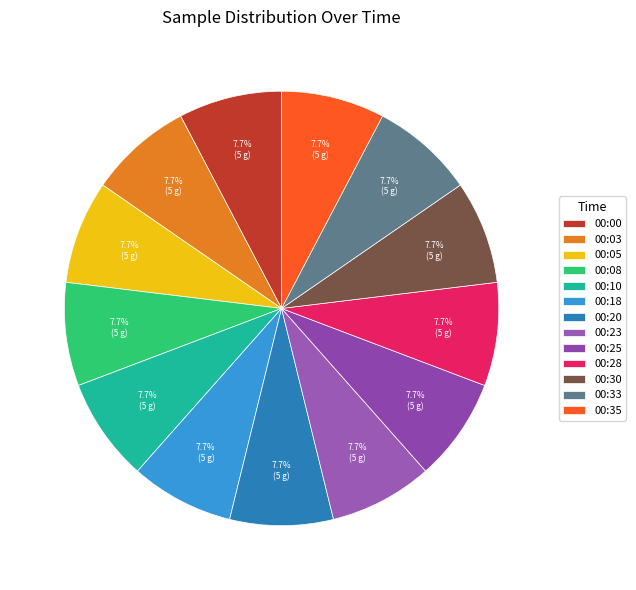

Do 00:10 and 00:20 together represent more than half of the pie?

No